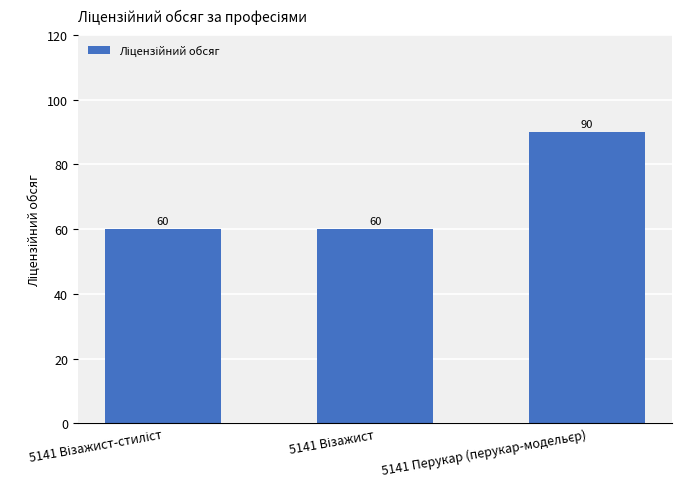

Does the chart contain any negative values?

No